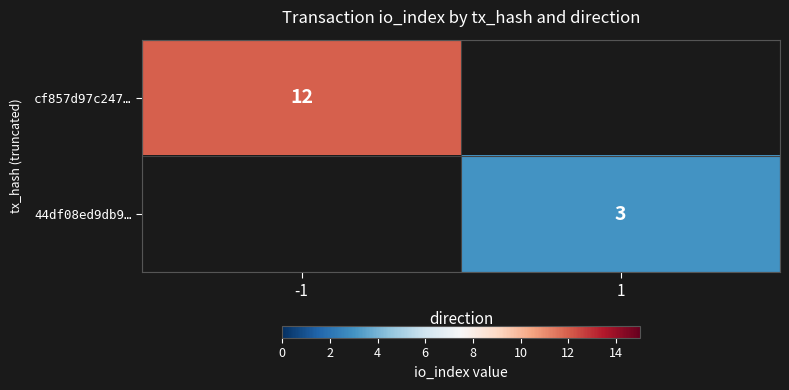

True or false: 44df08ed9db9… has a value of 3 at 1.

True